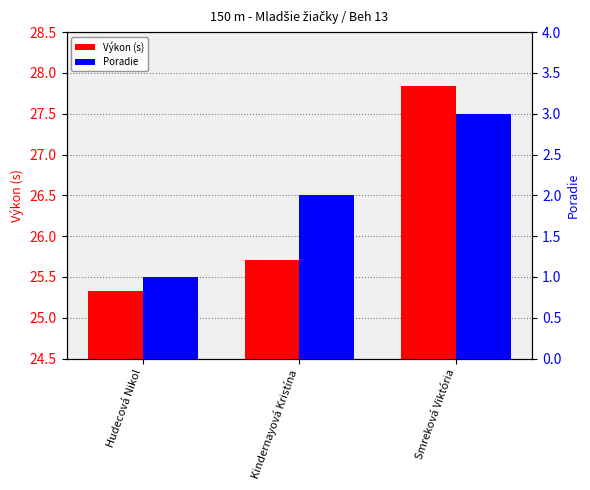

Reading right to left, what are all the values shown in this chart?

Výkon (s): 27.8	25.7	25.3
Poradie: 3.0	2.0	1.0